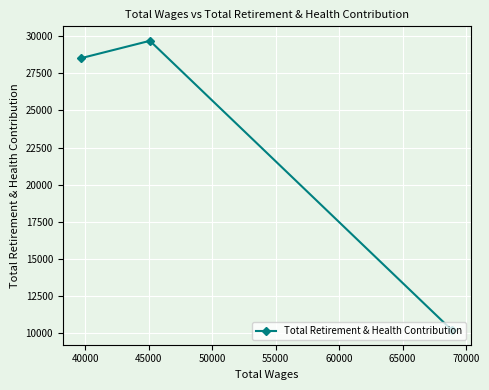

What is the maximum value shown in the chart?

29682